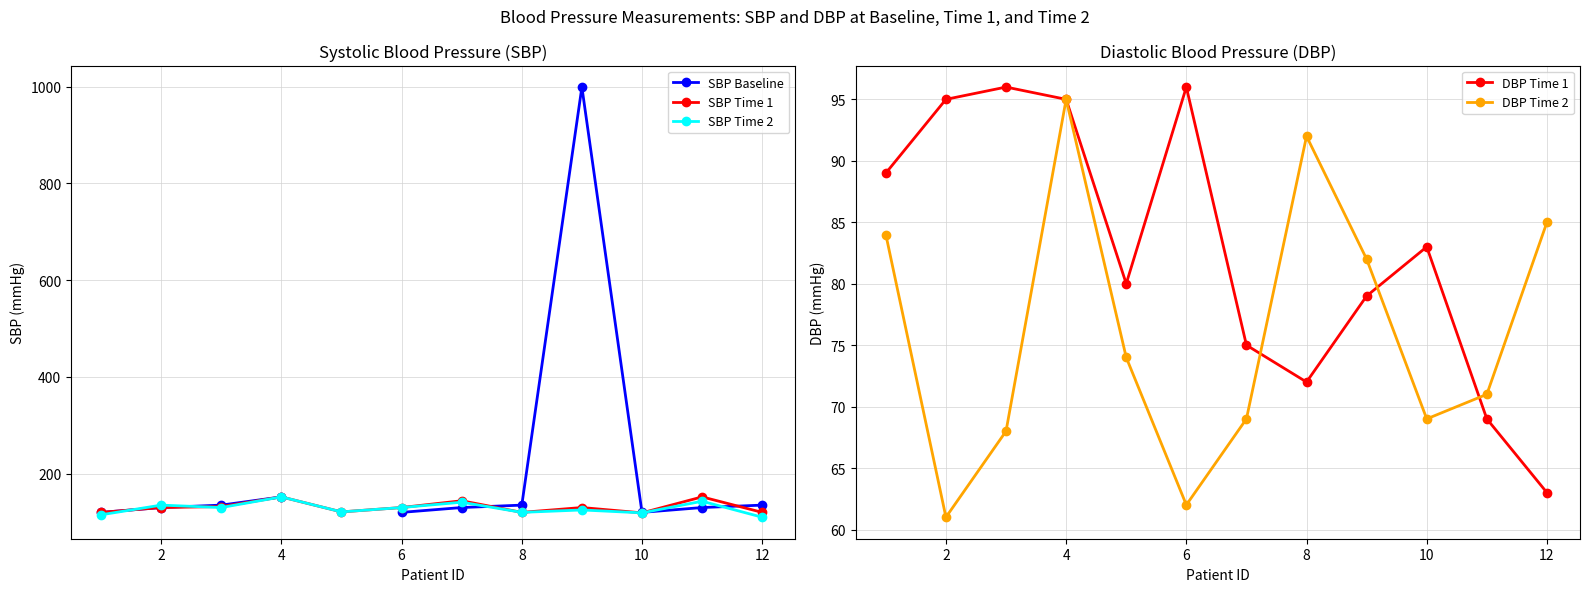

Where is the first local maximum for DBP Time 2?

4